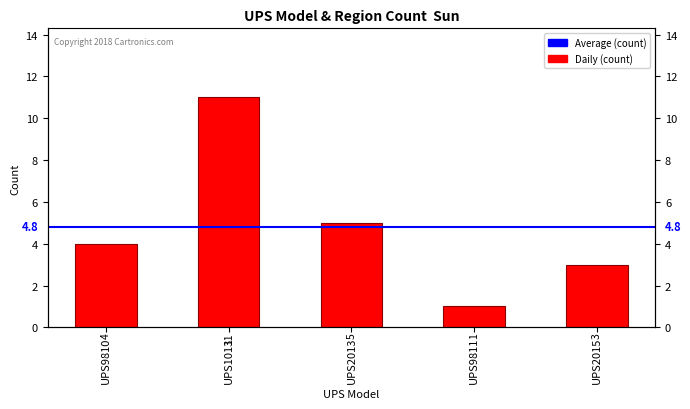

The value at UPS9811 is 1. True or false?

True